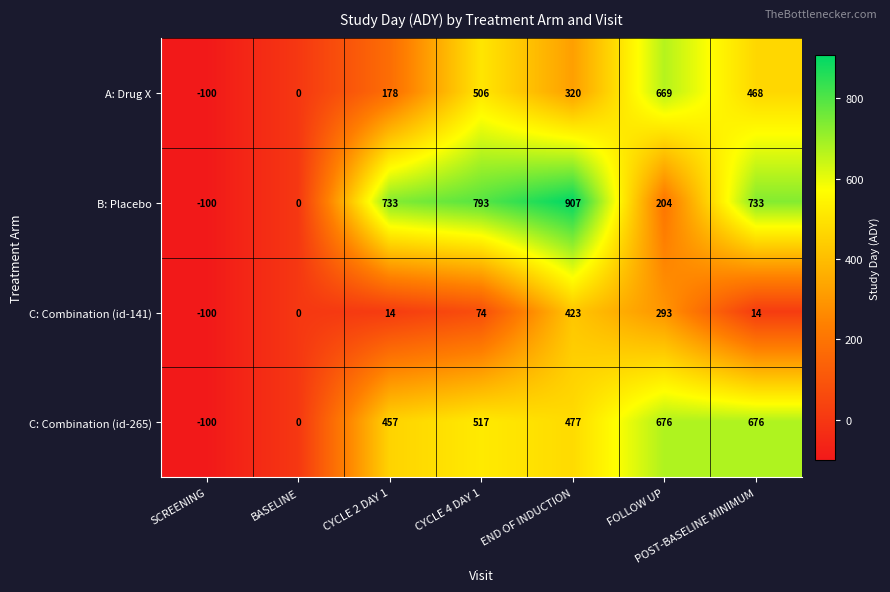

Between END OF INDUCTION and FOLLOW UP, which series saw the biggest shift?

B: Placebo